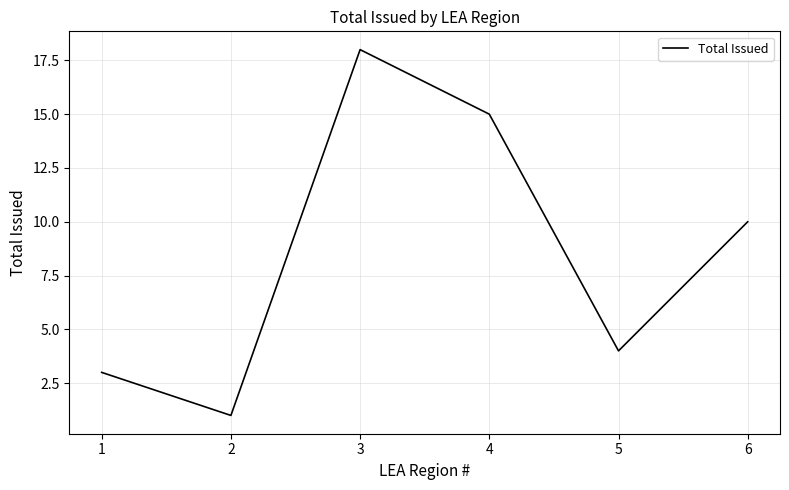

Where is the data nearest to the value 9?

6